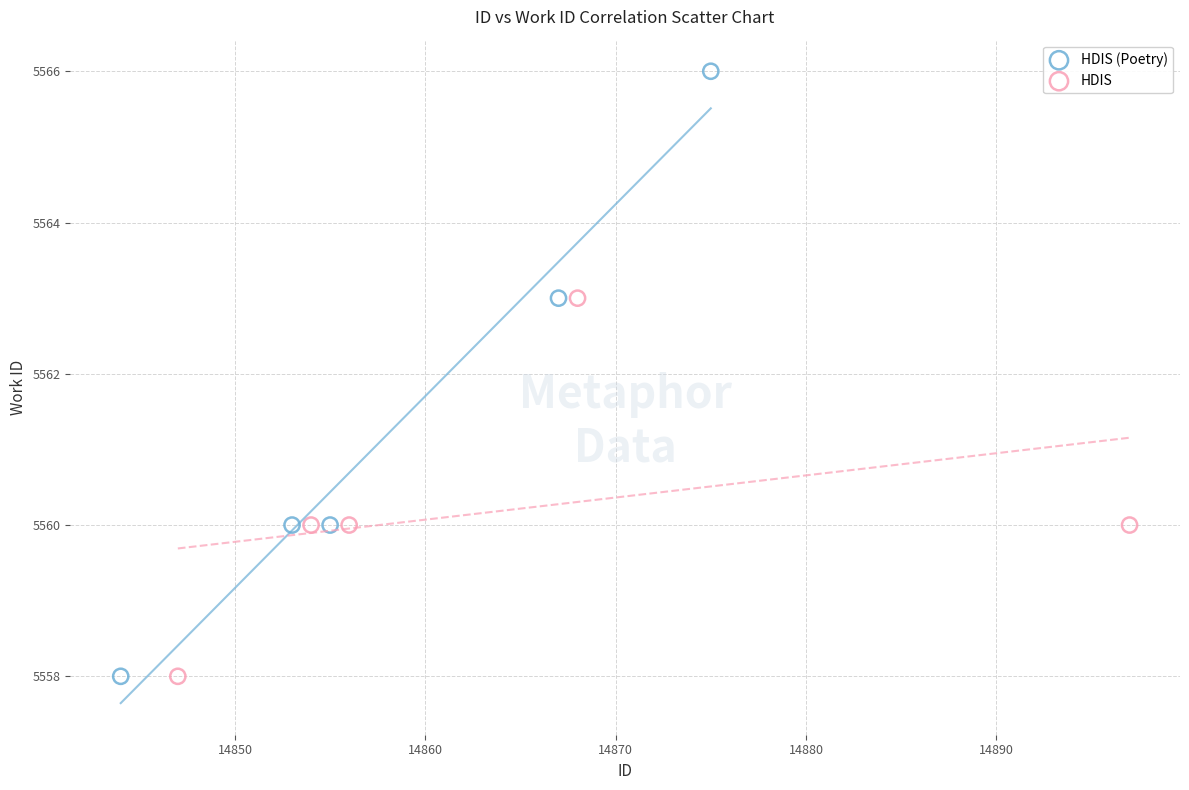

Which series has the widest spread of Y values?

HDIS (Poetry)